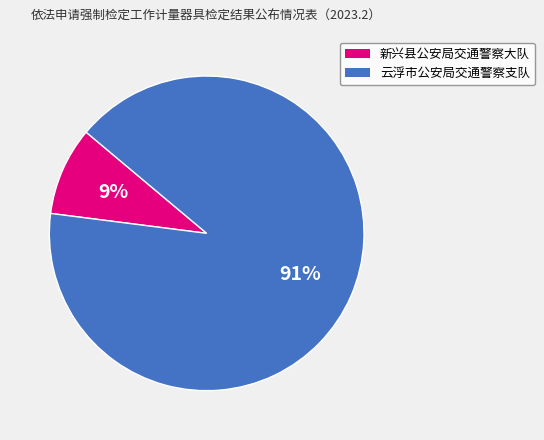

How many segments does this pie chart have?

2